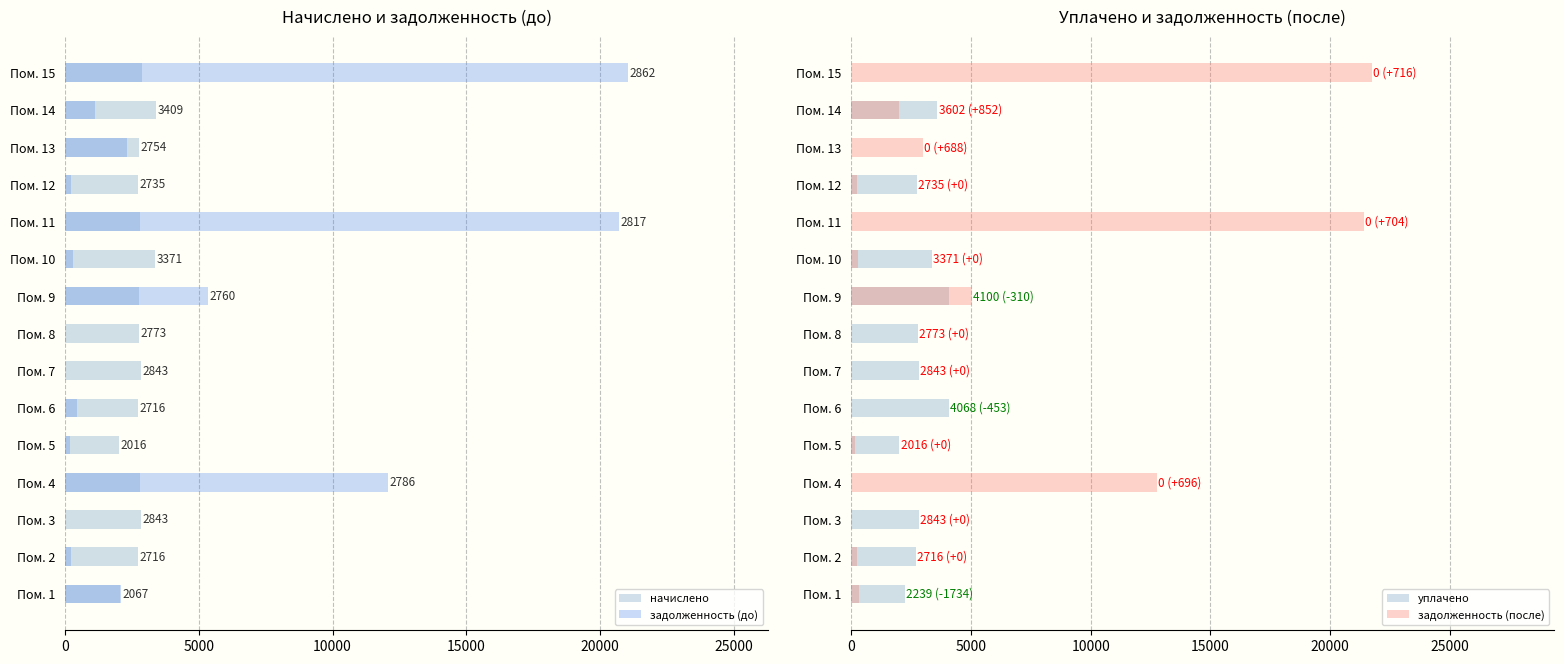

What is the difference between the second highest and second lowest values in the задолженность (после) series?

21412.0